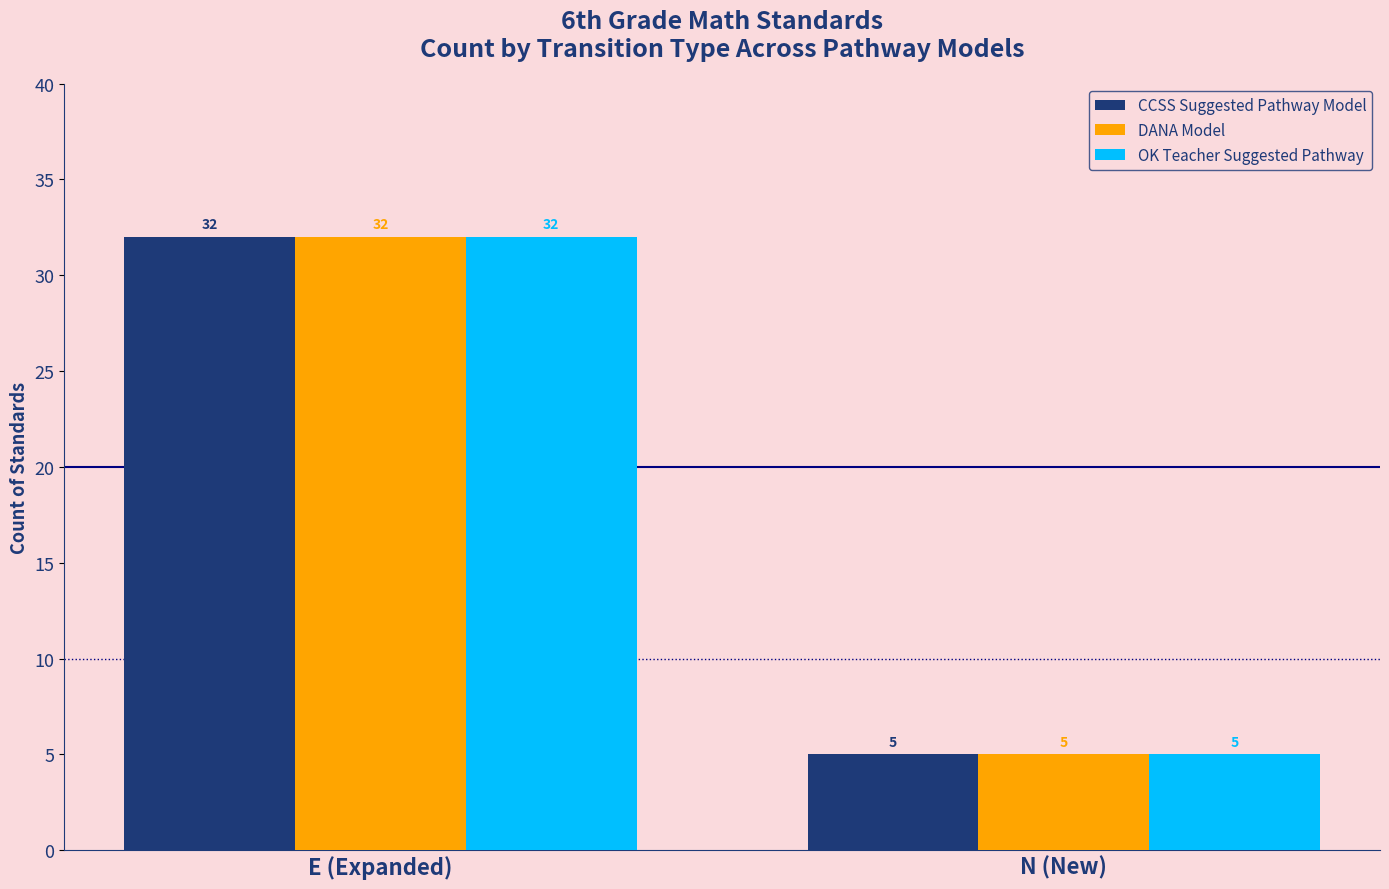

What are all the series names shown in the legend?

CCSS Suggested Pathway Model, DANA Model, OK Teacher Suggested Pathway